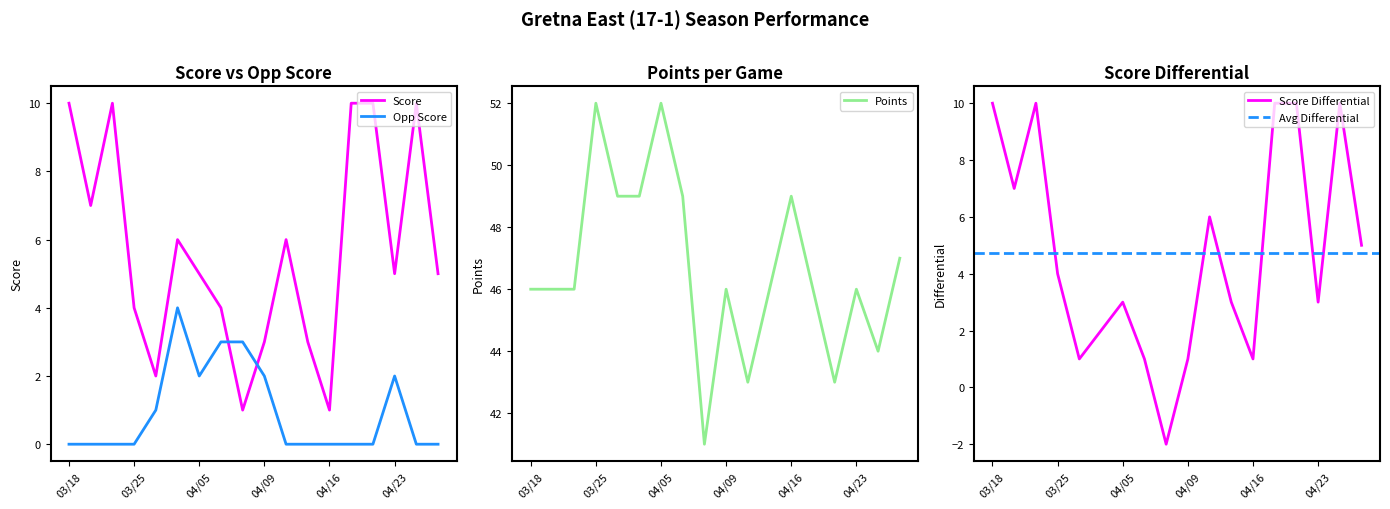

Which series ends up on top after the final intersection of Score and Opp Score?

Score